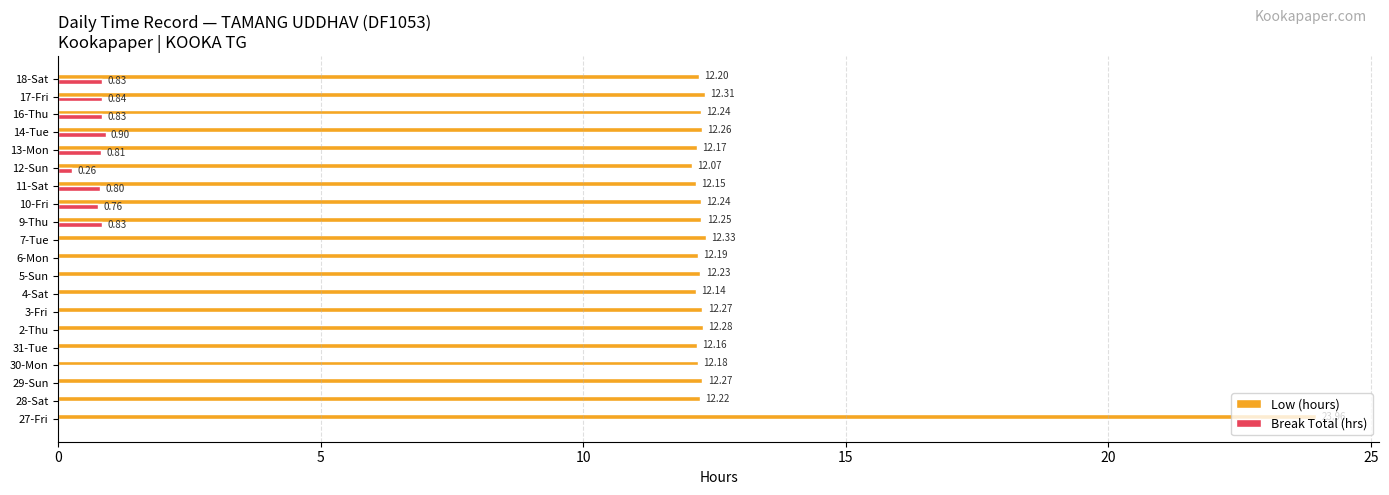

Is the value of Break Total (hrs) at 6-Mon greater than the value of Low (hours) at 6-Mon?

No